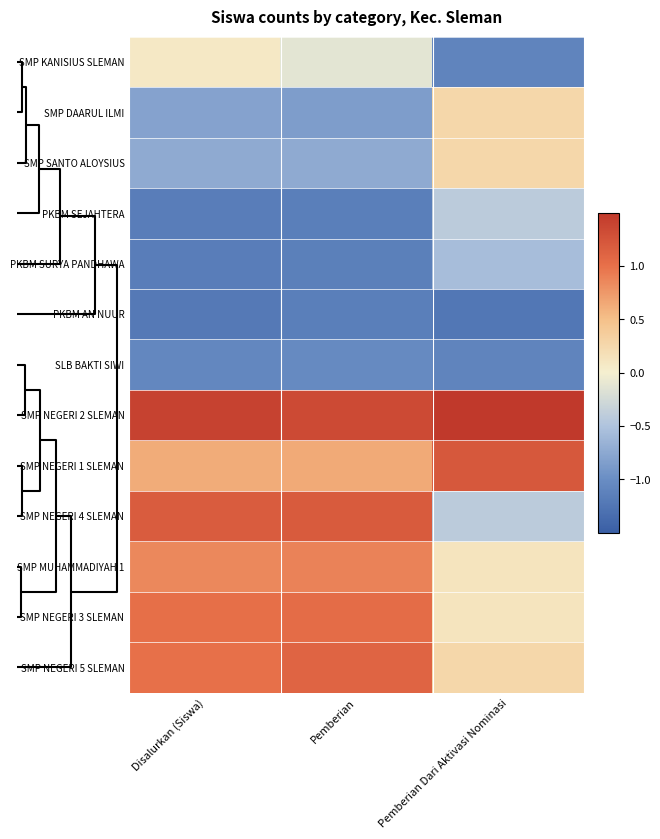

Reading right to left, transcribe all the data shown in this chart.

SMP KANISIUS SLEMAN: Pemberian Dari Aktivasi Nominasi=-1.1	Pemberian=-0.1	Disalurkan (Siswa)=0.1
SMP DAARUL ILMI: Pemberian Dari Aktivasi Nominasi=0.3	Pemberian=-0.8	Disalurkan (Siswa)=-0.8
SMP SANTO ALOYSIUS: Pemberian Dari Aktivasi Nominasi=0.3	Pemberian=-0.7	Disalurkan (Siswa)=-0.7
PKBM SEJAHTERA: Pemberian Dari Aktivasi Nominasi=-0.4	Pemberian=-1.2	Disalurkan (Siswa)=-1.2
PKBM SURYA PANDHAWA: Pemberian Dari Aktivasi Nominasi=-0.6	Pemberian=-1.1	Disalurkan (Siswa)=-1.2
PKBM AN NUUR: Pemberian Dari Aktivasi Nominasi=-1.2	Pemberian=-1.2	Disalurkan (Siswa)=-1.2
SLB BAKTI SIWI: Pemberian Dari Aktivasi Nominasi=-1.1	Pemberian=-1.0	Disalurkan (Siswa)=-1.1
SMP NEGERI 2 SLEMAN: Pemberian Dari Aktivasi Nominasi=2.6	Pemberian=1.3	Disalurkan (Siswa)=1.4
SMP NEGERI 1 SLEMAN: Pemberian Dari Aktivasi Nominasi=1.2	Pemberian=0.6	Disalurkan (Siswa)=0.6
SMP NEGERI 4 SLEMAN: Pemberian Dari Aktivasi Nominasi=-0.4	Pemberian=1.2	Disalurkan (Siswa)=1.2
SMP MUHAMMADIYAH 1: Pemberian Dari Aktivasi Nominasi=0.1	Pemberian=0.9	Disalurkan (Siswa)=0.8
SMP NEGERI 3 SLEMAN: Pemberian Dari Aktivasi Nominasi=0.1	Pemberian=1.0	Disalurkan (Siswa)=1.0
SMP NEGERI 5 SLEMAN: Pemberian Dari Aktivasi Nominasi=0.3	Pemberian=1.1	Disalurkan (Siswa)=1.0